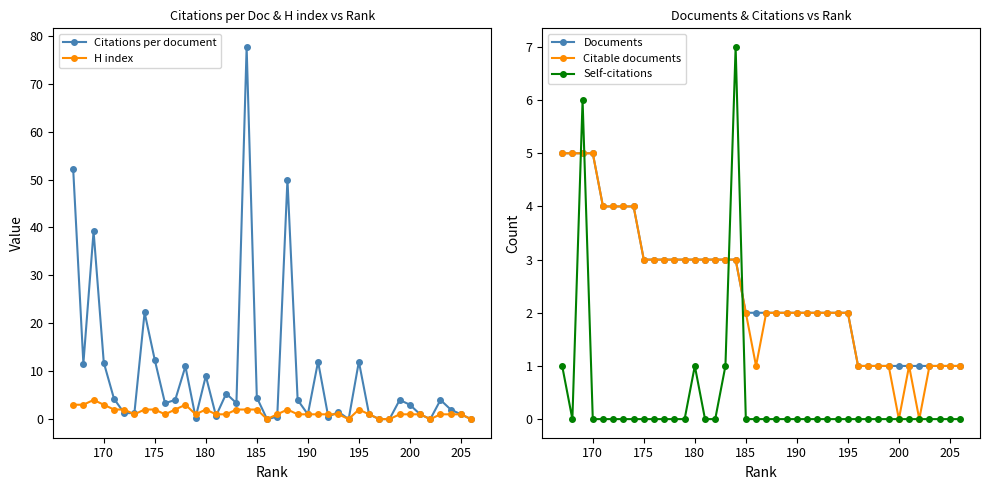

How many data points in Citable documents are above 2?

18